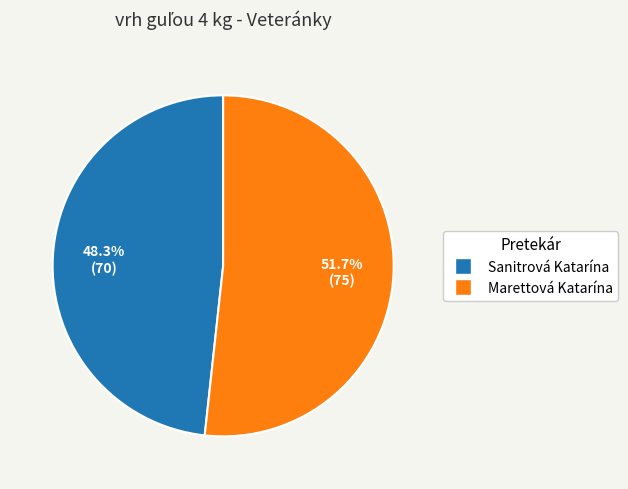

Is Marettová Katarína the majority of the pie?

Yes